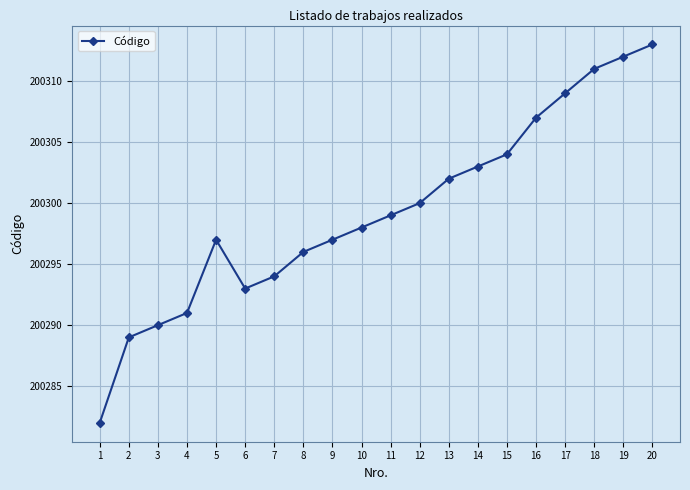

What is the value of the 10th point from the left?

200298